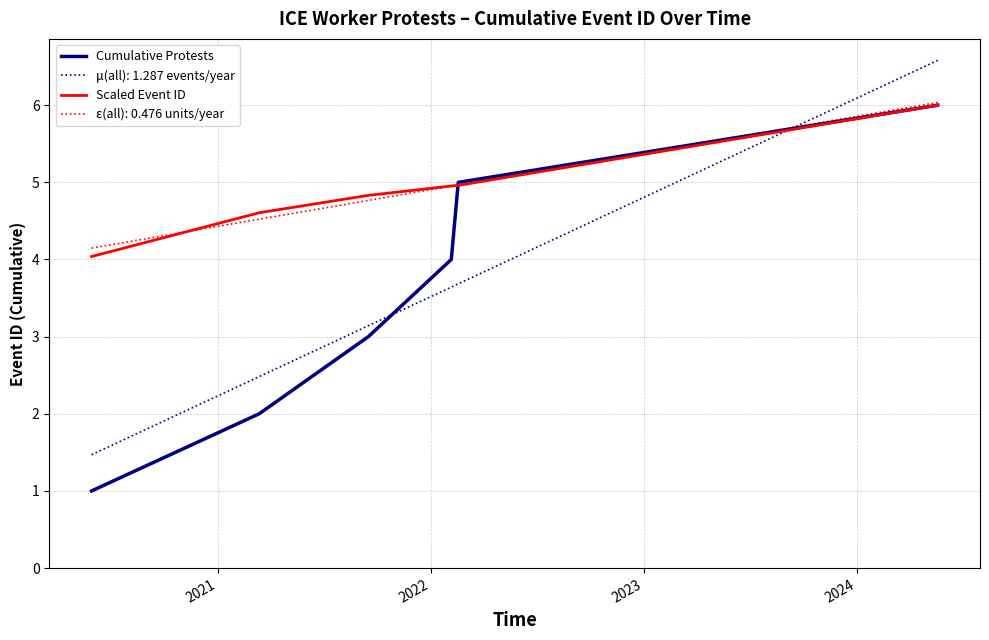

What is the highest value of the Cumulative Protests series?

6.0